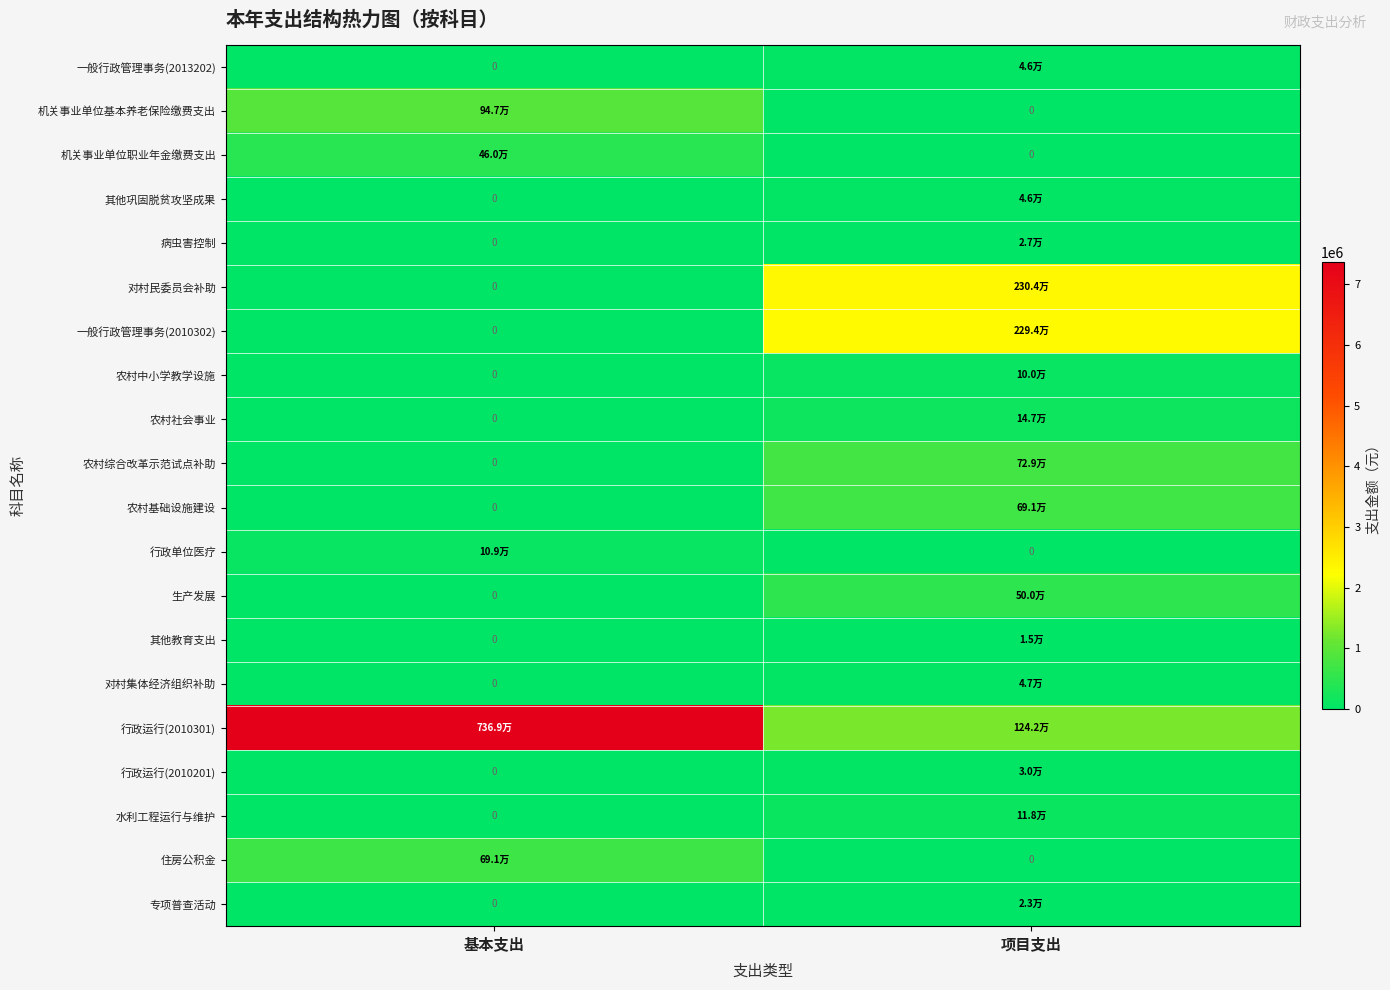

At which label does 行政单位医疗 first exceed 109369?

基本支出